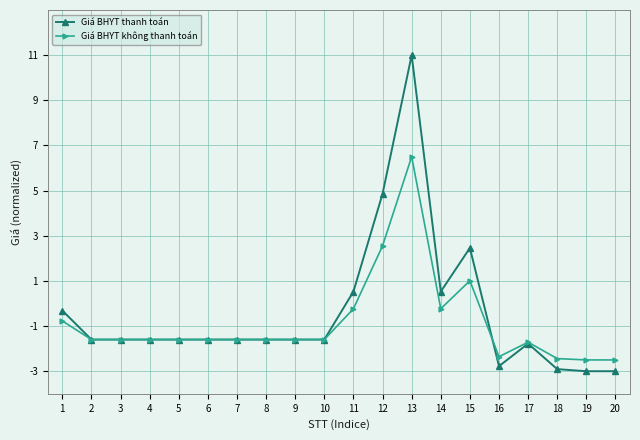

At which category does the chart reach its peak across all series?

13